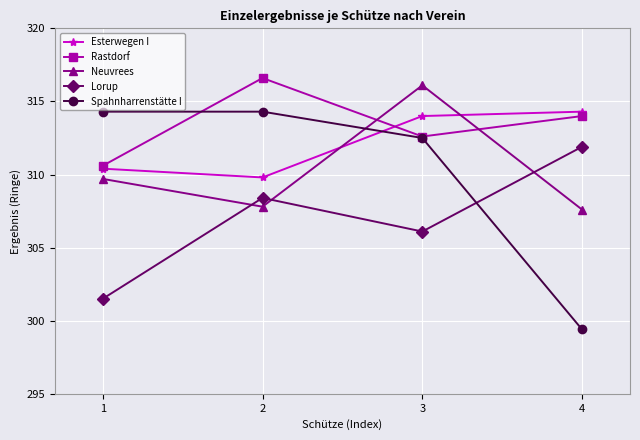

How many lines are shown in the chart?

5